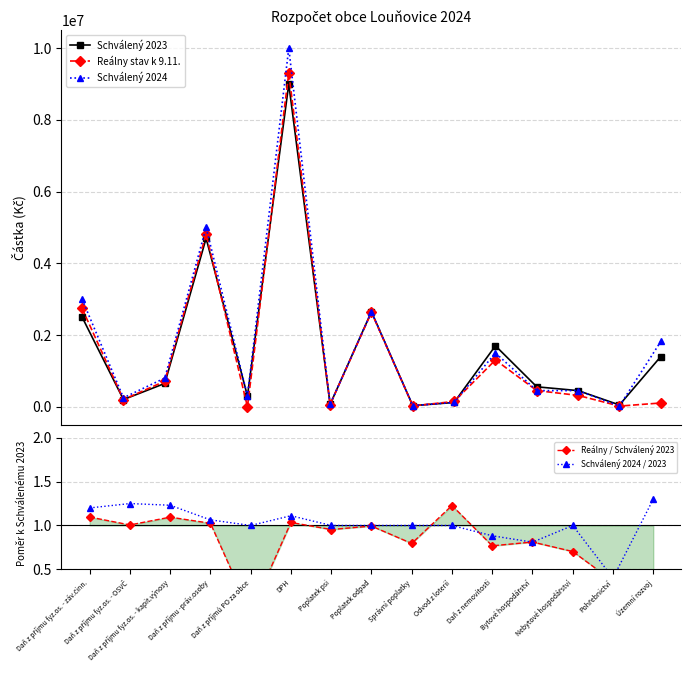

How many interior local peaks does the Schválený 2024 / 2023 series have?

3